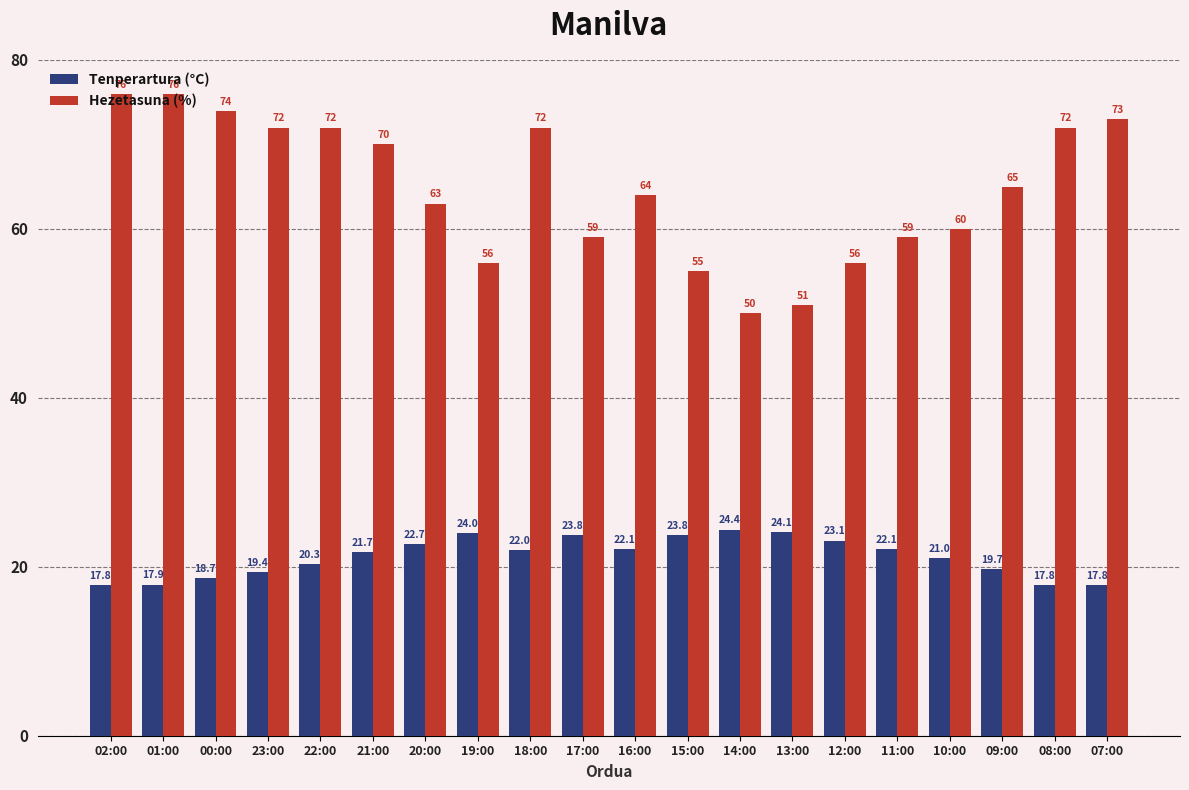

At how many categories does at least one series exceed 44?

20